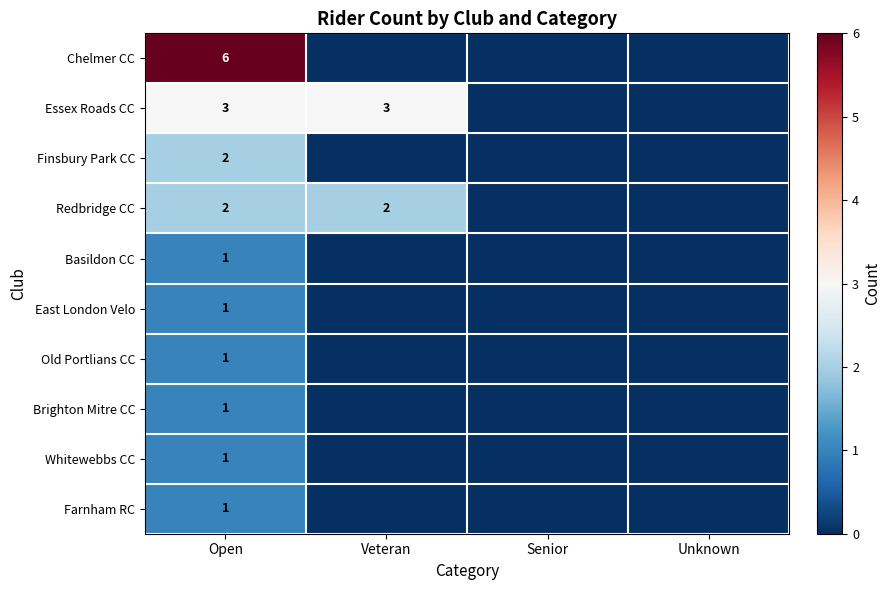

What is the difference between the highest and lowest values at Open?

5